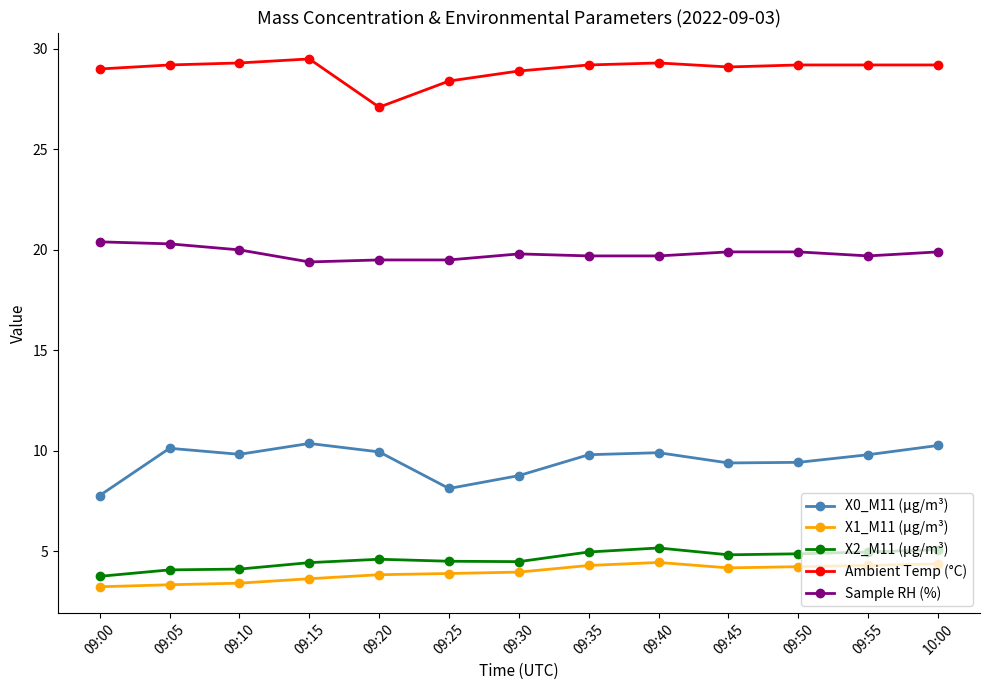

True or false: Ambient Temp (°C) and X2_M11 (μg/m³) cross at least once.

False